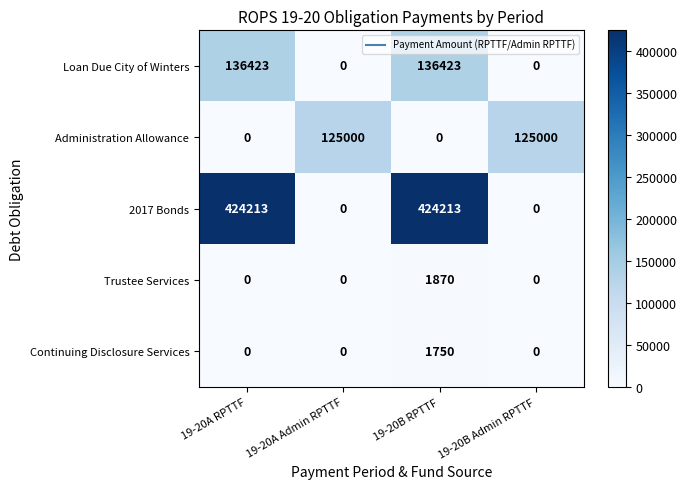

What is the maximum value shown in the chart?

424213